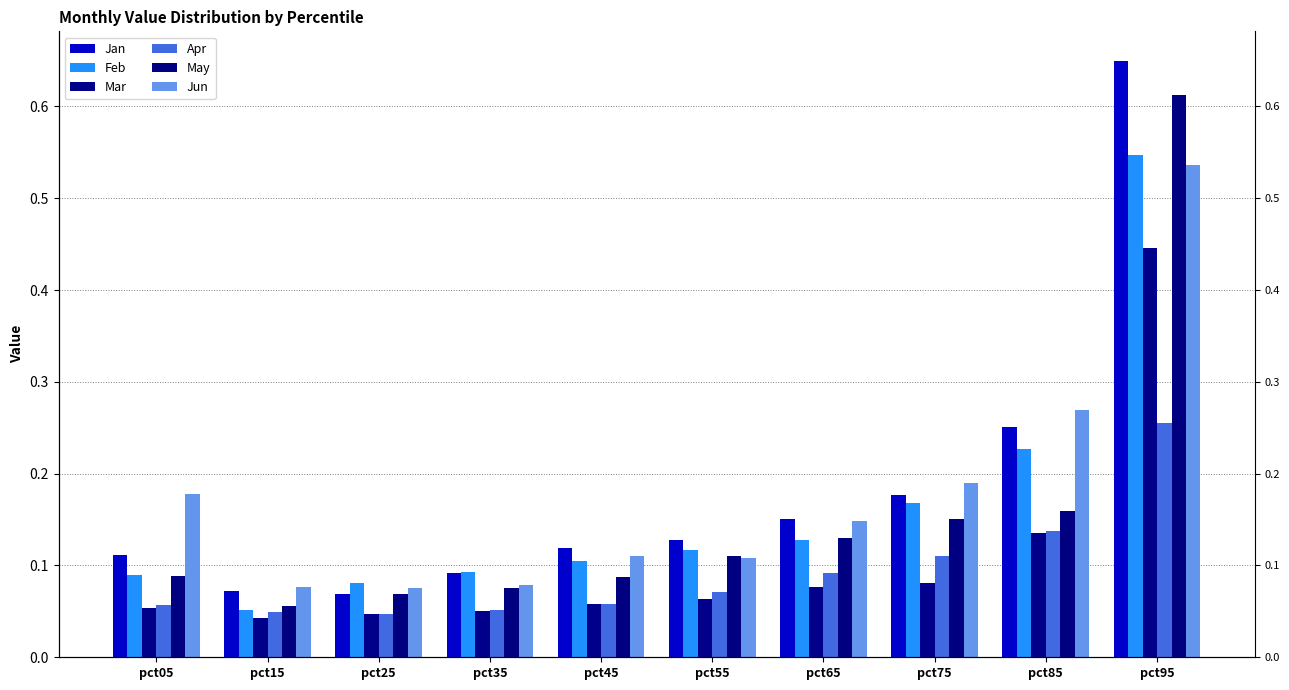

Reading left to right, transcribe all the data shown in this chart.

Jan: pct05=0.1	pct15=0.1	pct25=0.1	pct35=0.1	pct45=0.1	pct55=0.1	pct65=0.2	pct75=0.2	pct85=0.3	pct95=0.6
Feb: pct05=0.1	pct15=0.1	pct25=0.1	pct35=0.1	pct45=0.1	pct55=0.1	pct65=0.1	pct75=0.2	pct85=0.2	pct95=0.5
Mar: pct05=0.1	pct15=0.0	pct25=0.0	pct35=0.1	pct45=0.1	pct55=0.1	pct65=0.1	pct75=0.1	pct85=0.1	pct95=0.4
Apr: pct05=0.1	pct15=0.0	pct25=0.0	pct35=0.1	pct45=0.1	pct55=0.1	pct65=0.1	pct75=0.1	pct85=0.1	pct95=0.3
May: pct05=0.1	pct15=0.1	pct25=0.1	pct35=0.1	pct45=0.1	pct55=0.1	pct65=0.1	pct75=0.2	pct85=0.2	pct95=0.6
Jun: pct05=0.2	pct15=0.1	pct25=0.1	pct35=0.1	pct45=0.1	pct55=0.1	pct65=0.1	pct75=0.2	pct85=0.3	pct95=0.5